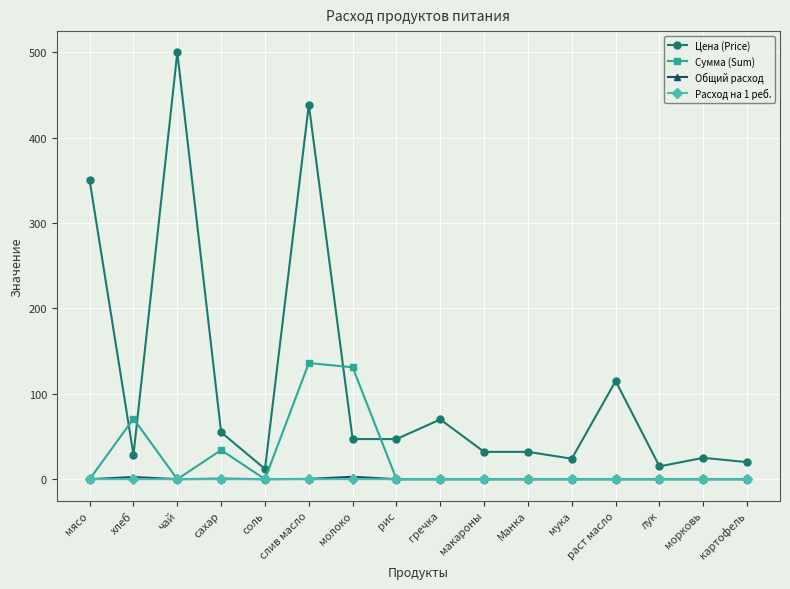

What is the lowest value of the Цена (Price) series?

12.0